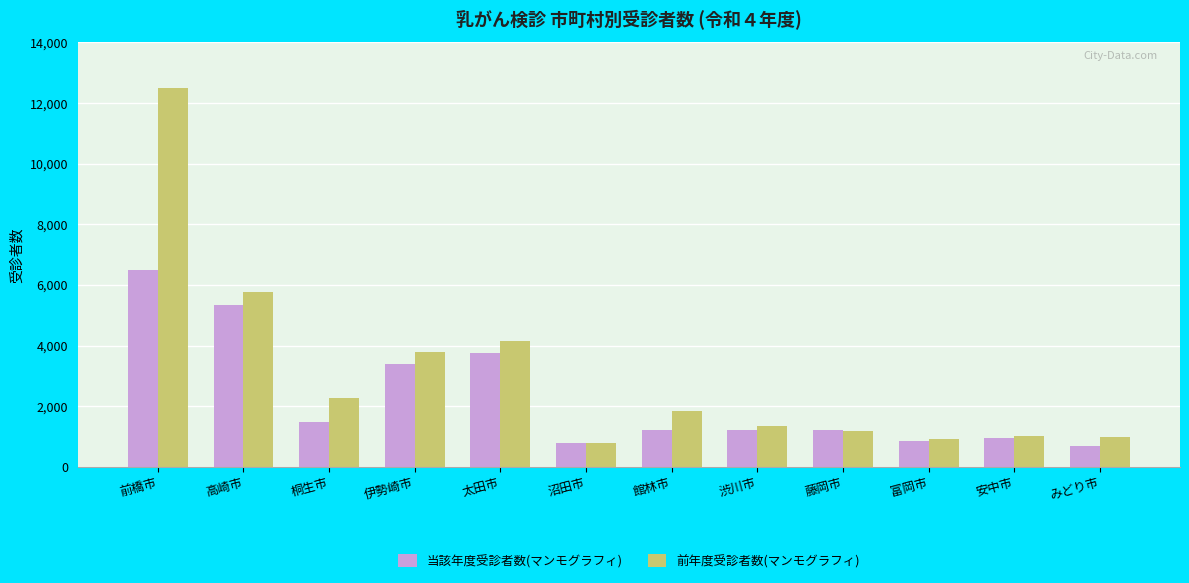

Rank the series by their average value, from lowest to highest.

当該年度受診者数(マンモグラフィ), 前年度受診者数(マンモグラフィ)